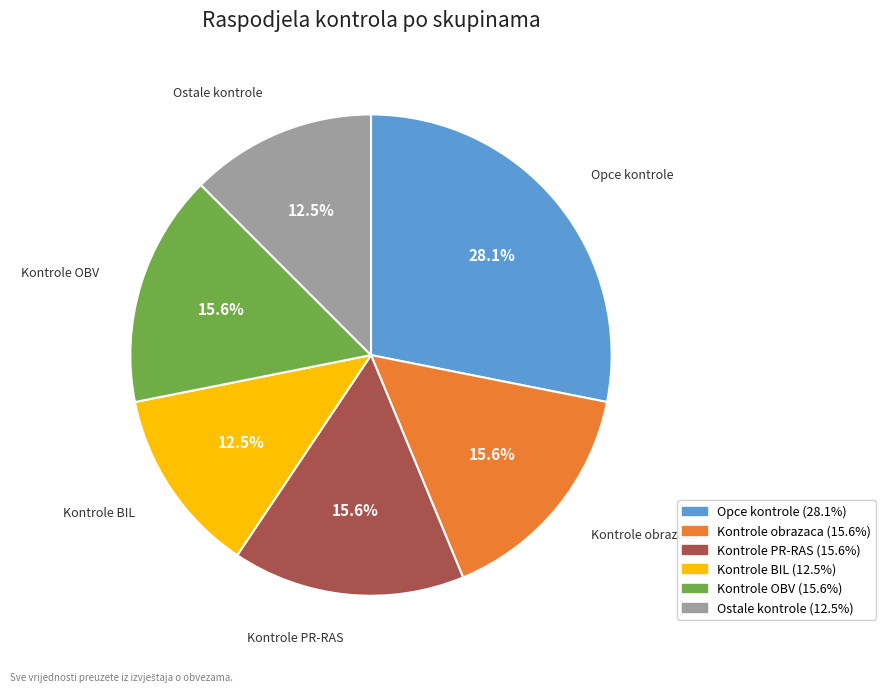

Is there a majority slice in this chart?

No